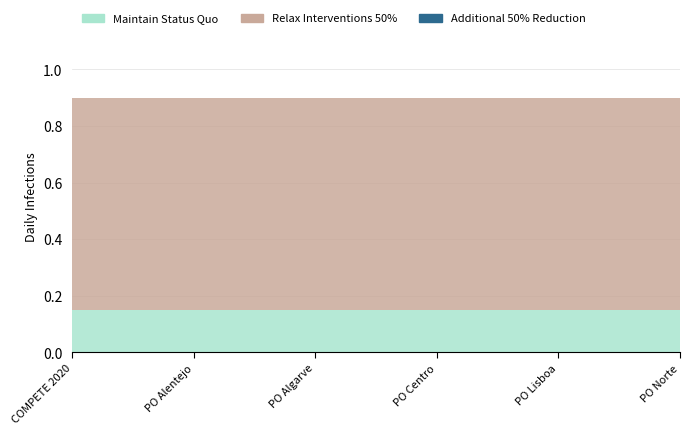

True or false: Relax Interventions 50% and Maintain Status Quo intersect in this chart.

False